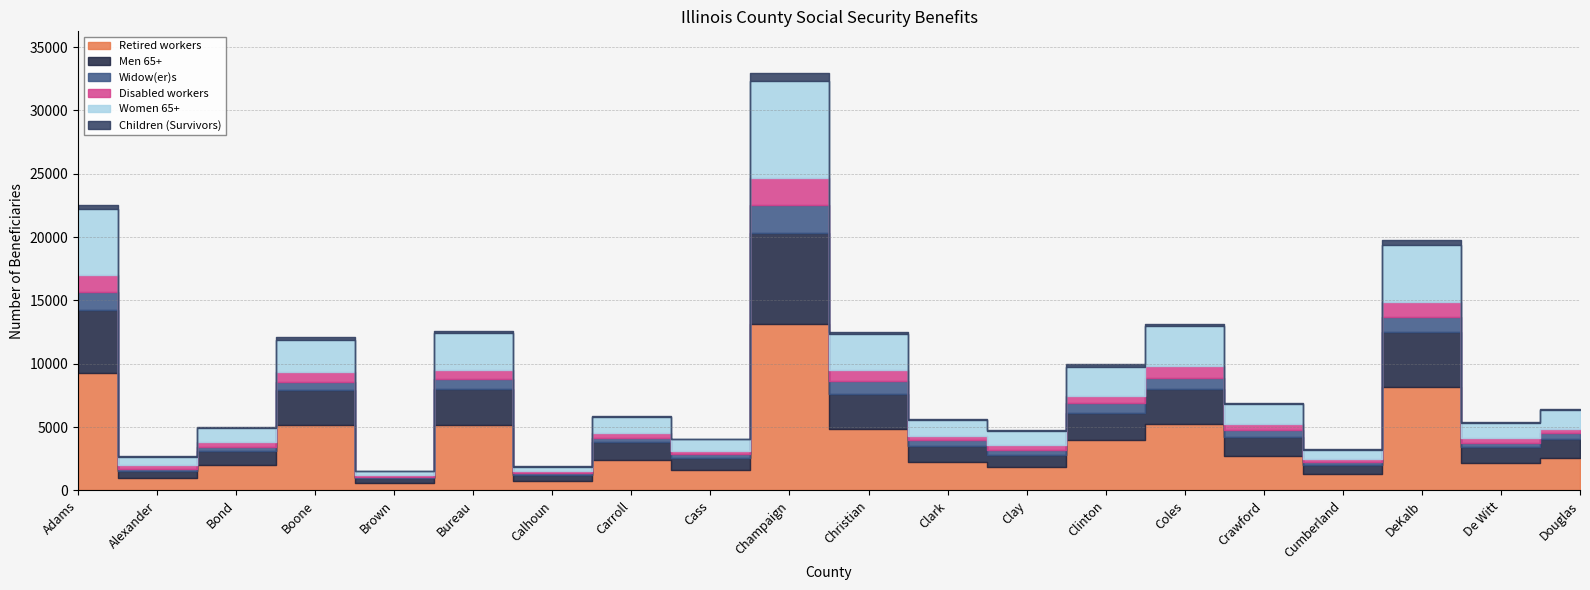

What is the sum of all Men 65+ values?

41606